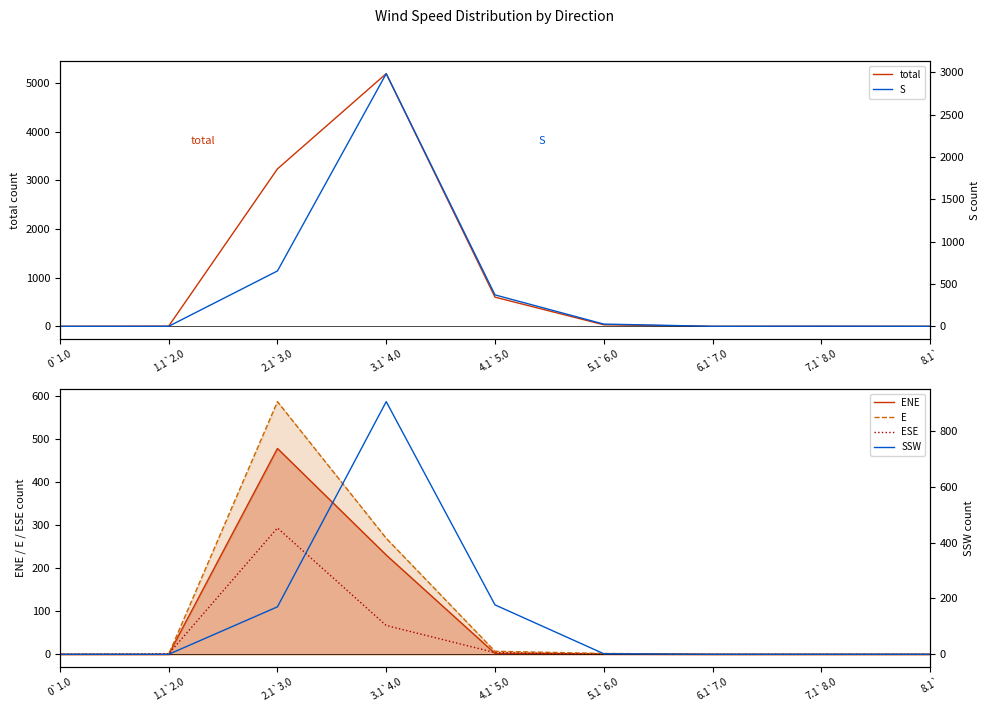

Rank the series at 1.1`2.0 from lowest to highest value.

ENE, E, S, SSW, ESE, total